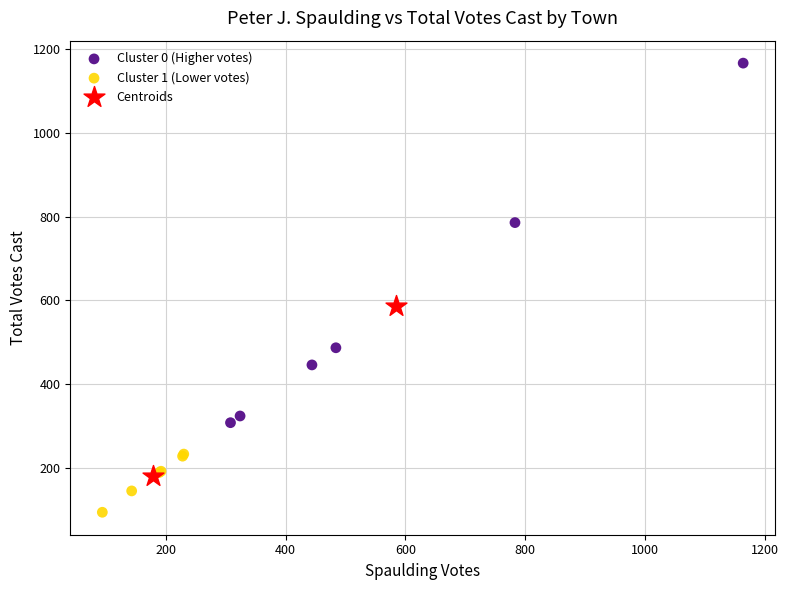

Which series has the largest Y range (max minus min)?

Cluster 0 (Higher votes)